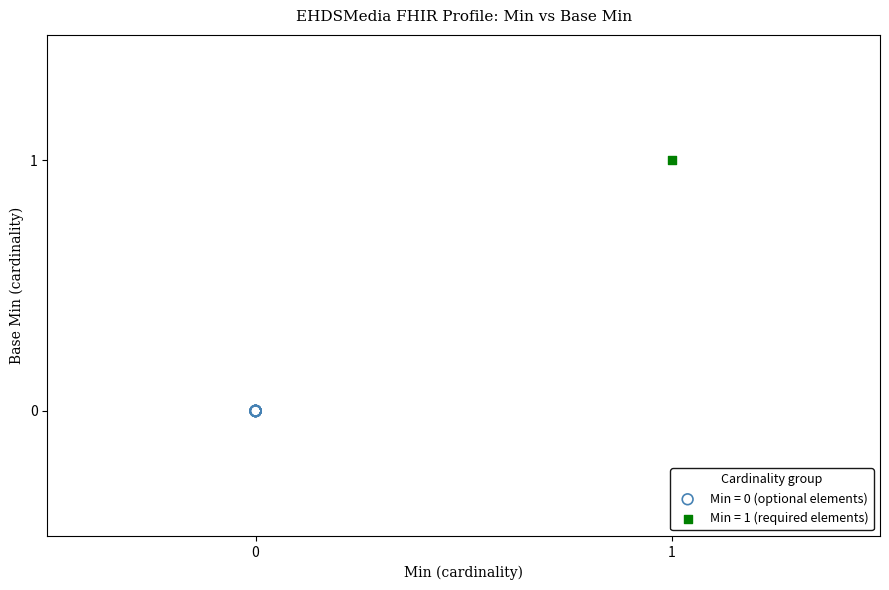

Which series contains the lowest Y value?

Min = 0 (optional elements)